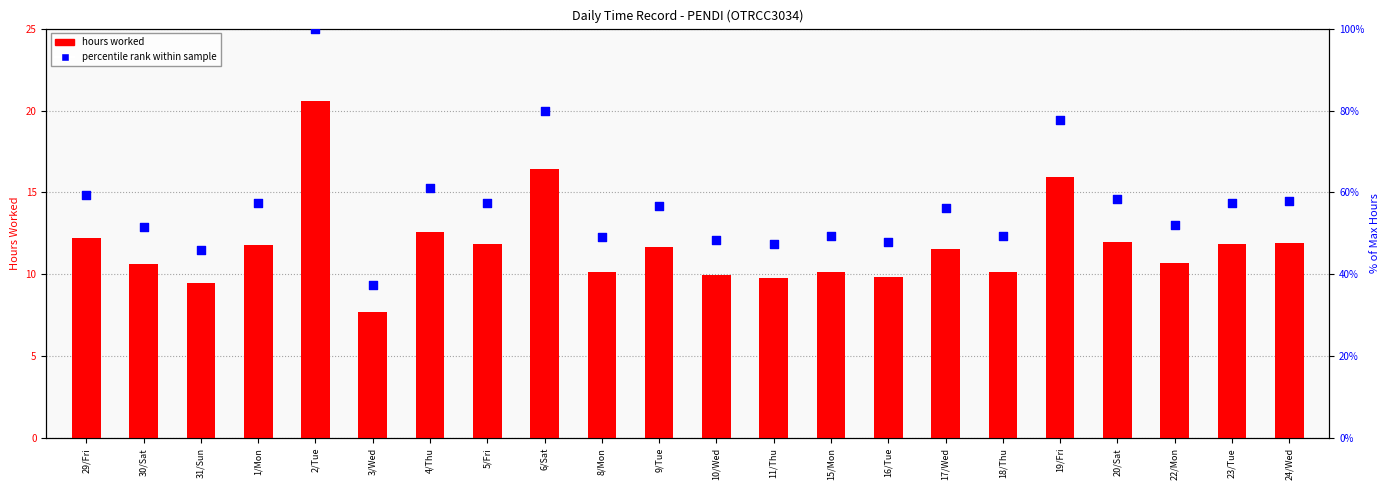

Which series contains the highest Y value?

percentile rank within sample